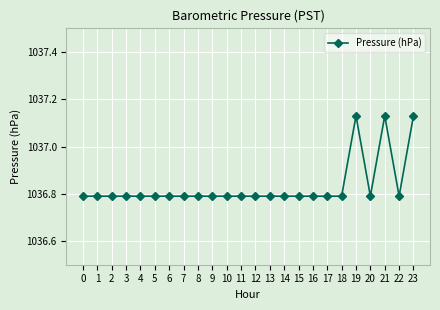

Is it true that the value at 0 is 632.0?

False